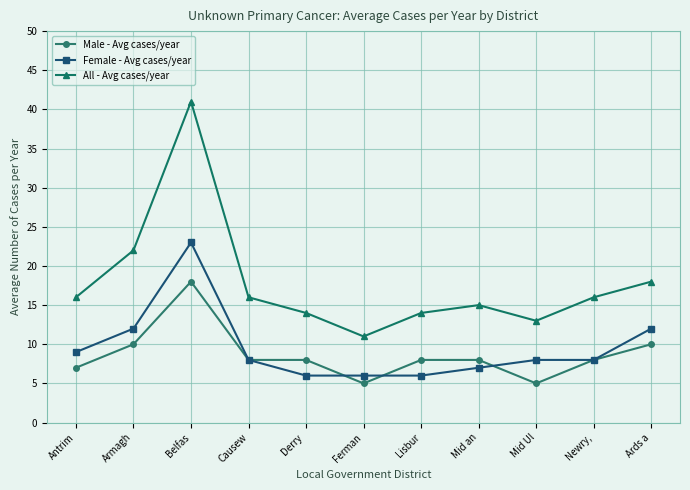

True or false: All - Avg cases/year and Female - Avg cases/year cross at least once.

False